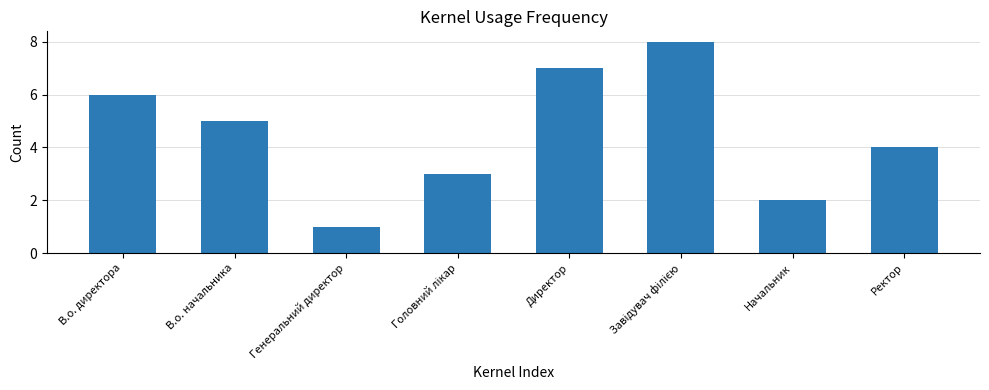

How many values are below 5?

4